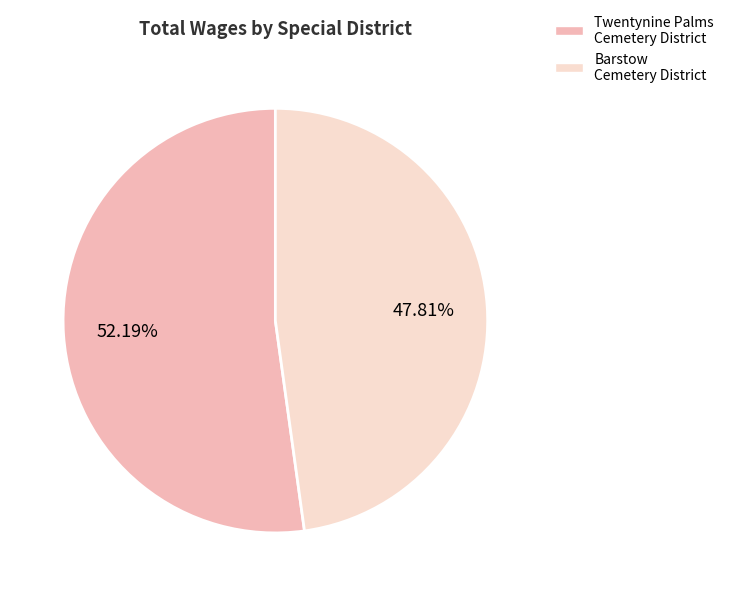

To the nearest percent, what portion does Twentynine Palms Cemetery District represent?

52%